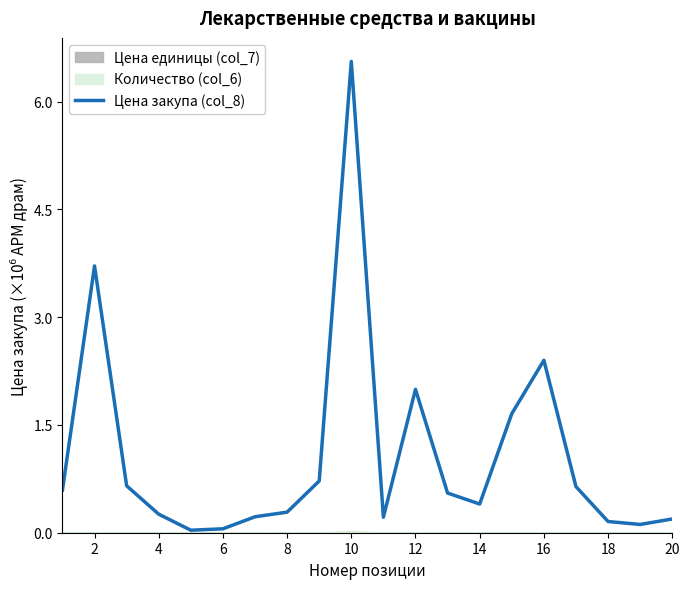

Reading right to left, what are all the values shown in this chart?

0.2	0.1	0.2	0.6	2.4	1.7	0.4	0.6	2.0	0.2	6.6	0.7	0.3	0.2	0.1	0.0	0.3	0.7	3.7	0.6